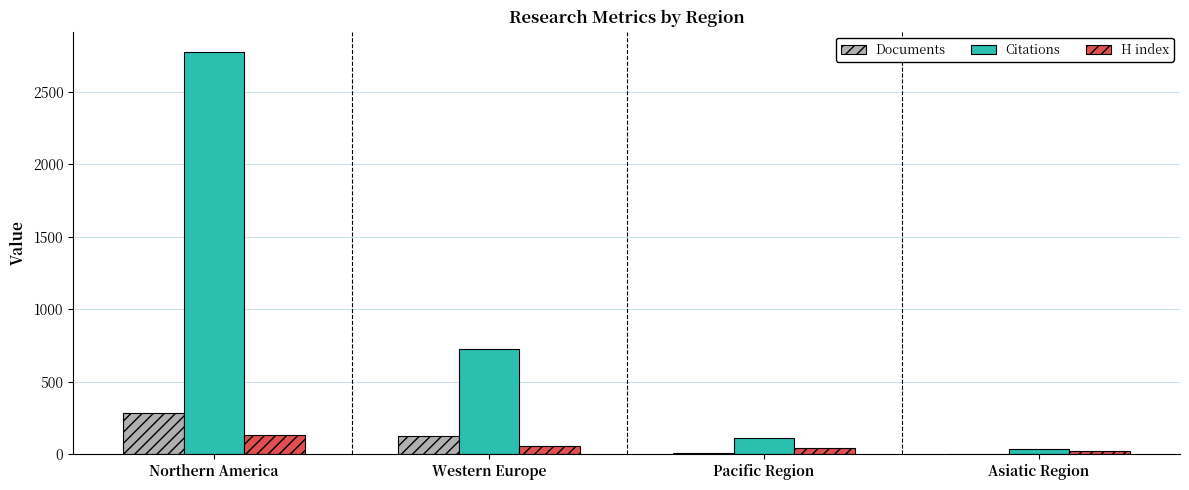

Which series changed the most between Northern America and Pacific Region?

Citations